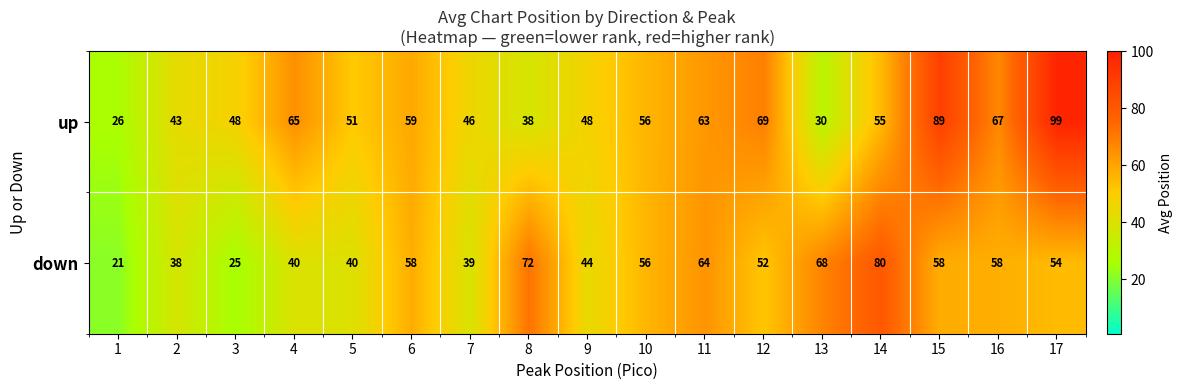

Which series has the widest spread of values?

up